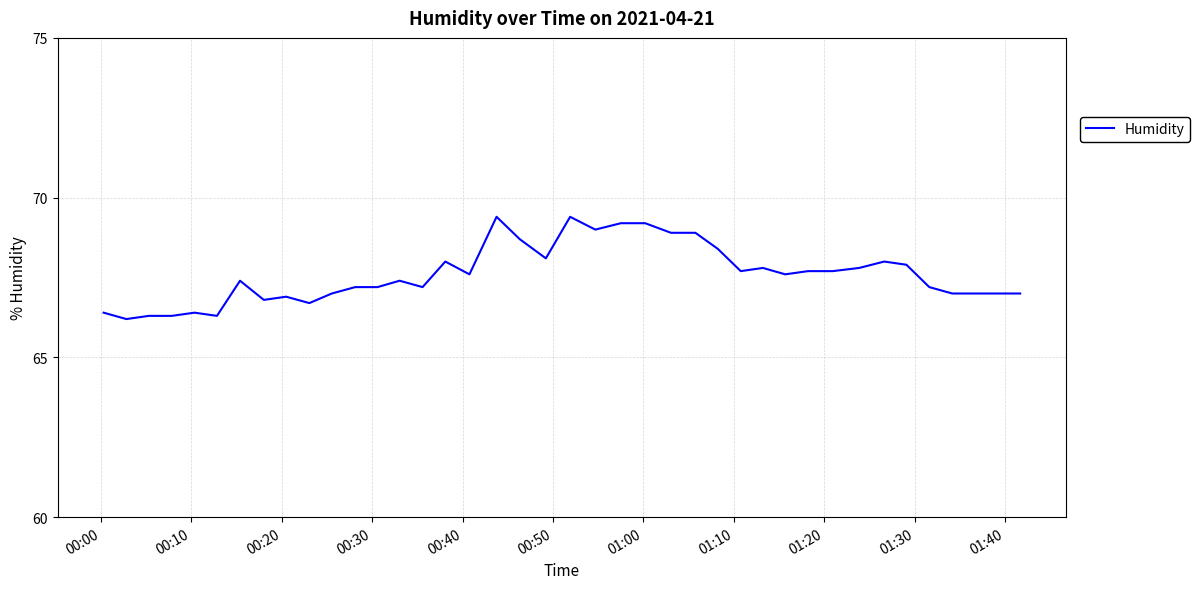

What is the greatest value displayed?

69.4